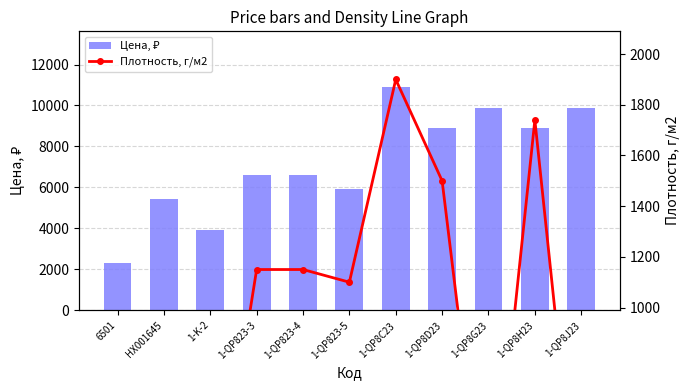

List the series in order of their overall mean, highest first.

Цена, ₽, Плотность, г/м2